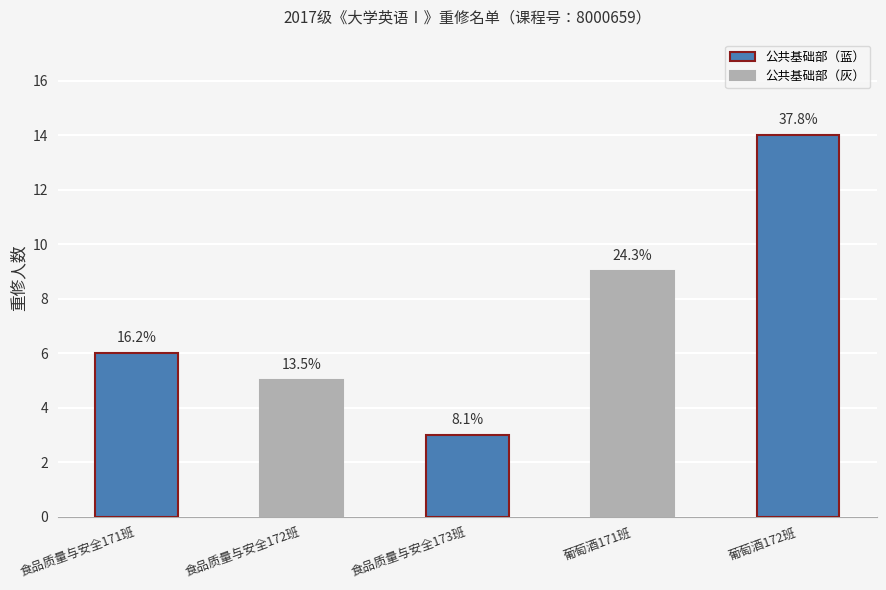

How many bars are there in total?

5